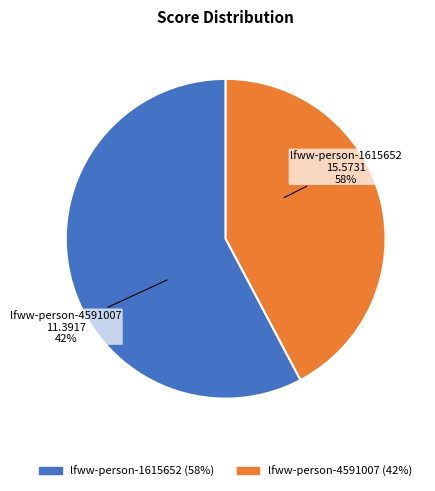

Rank the categories by value from highest to lowest.

lfww-person-1615652, lfww-person-4591007